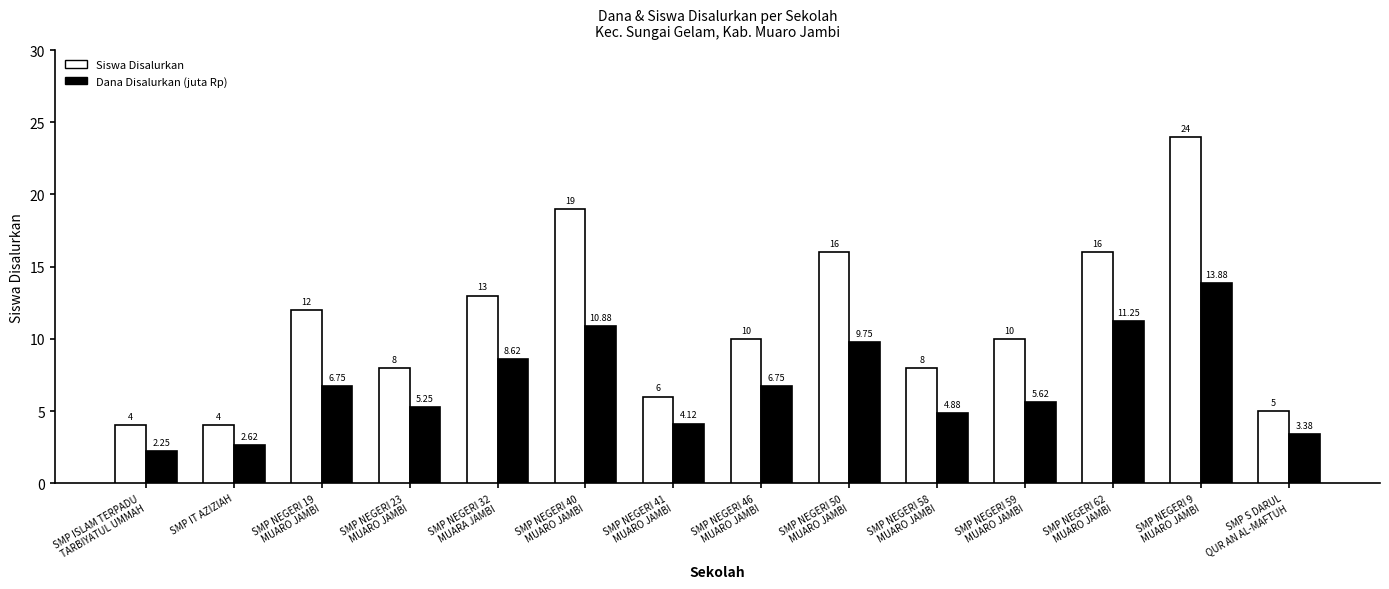

How many bars are there in total?

28